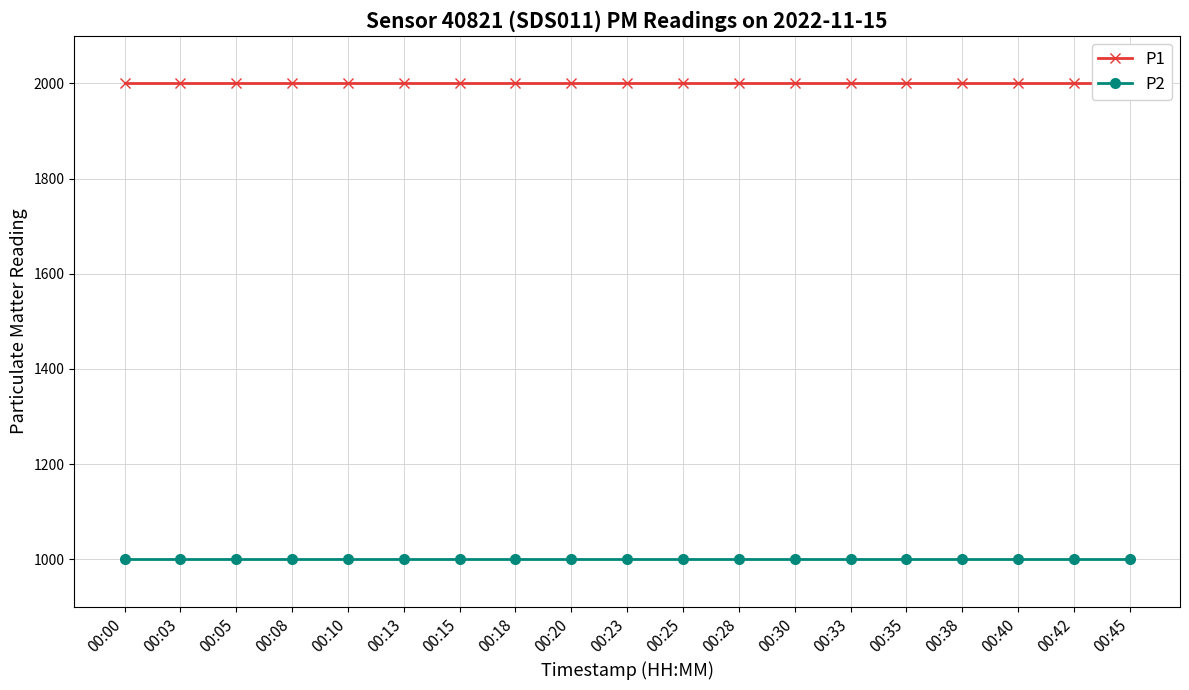

Which category has the highest value in the P1 series?

00:00